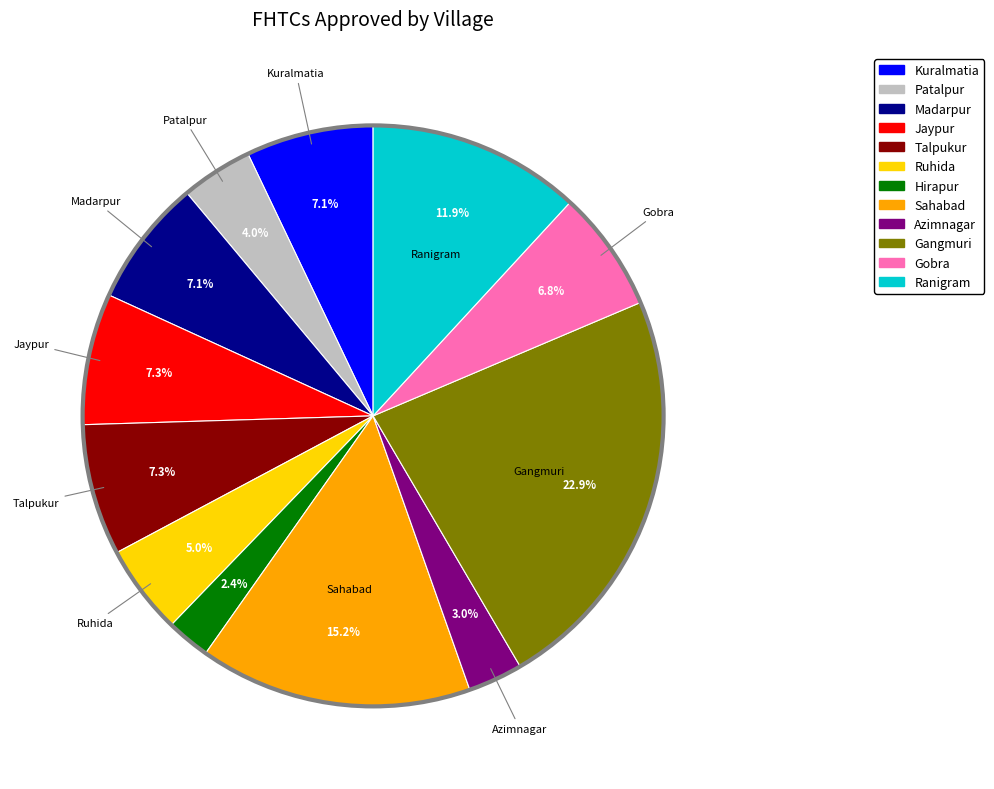

What is the smallest slice in the pie chart?

Hirapur